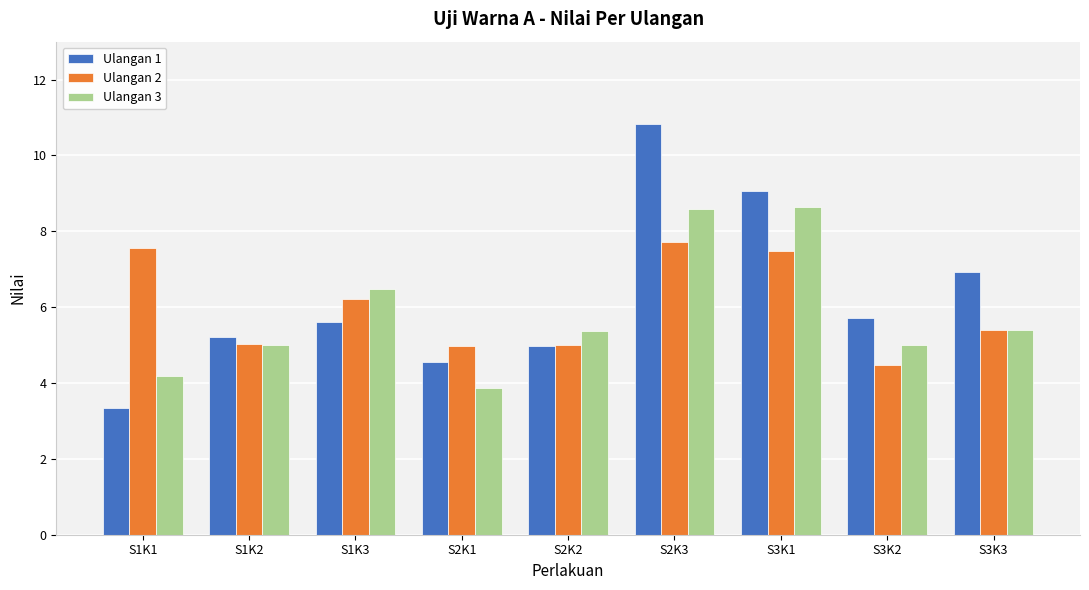

At which category is the sum across all series the highest?

S2K3